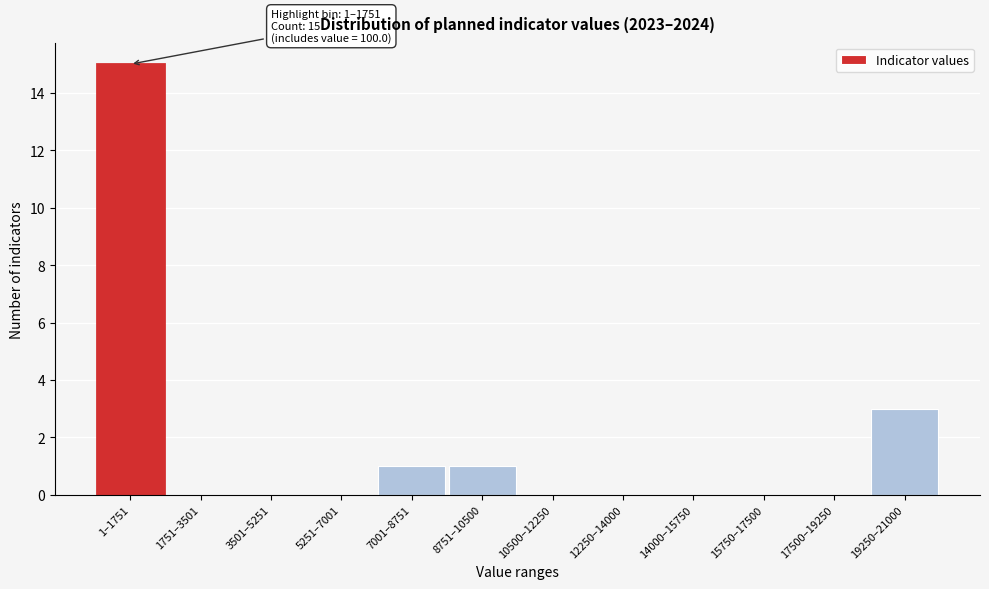

Reading left to right, extract all data points from this chart.

1–1751=15	1751–3501=0	3501–5251=0	5251–7001=0	7001–8751=1	8751–10500=1	10500–12250=0	12250–14000=0	14000–15750=0	15750–17500=0	17500–19250=0	19250–21000=3